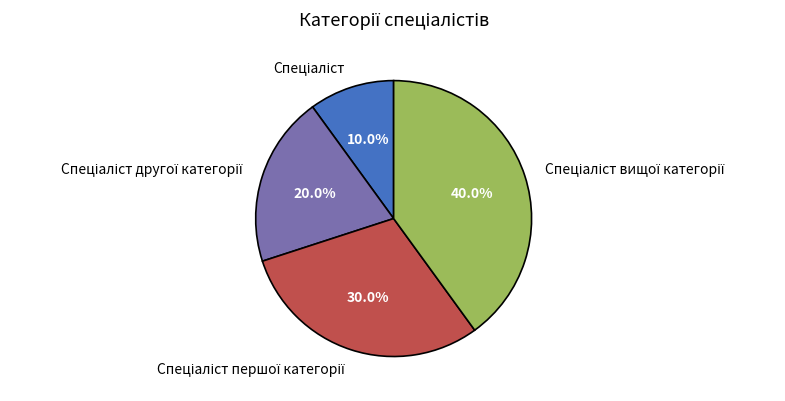

Is there a majority slice in this chart?

No